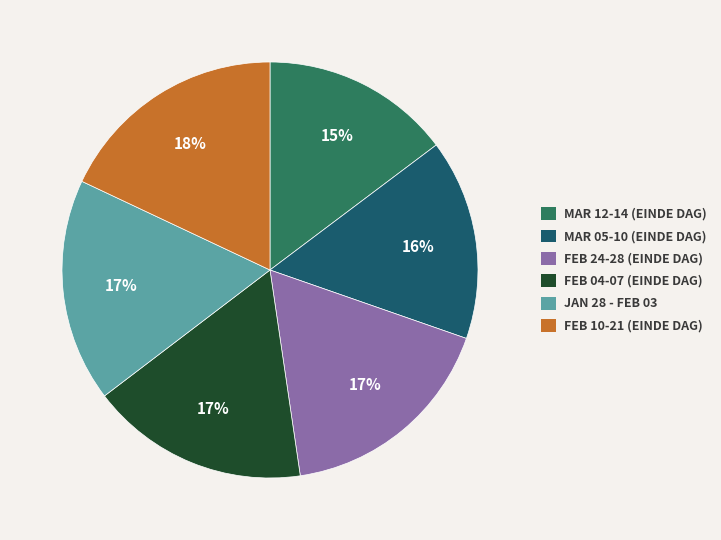

To the nearest percent, what portion does FEB 10-21 (EINDE DAG) represent?

18%